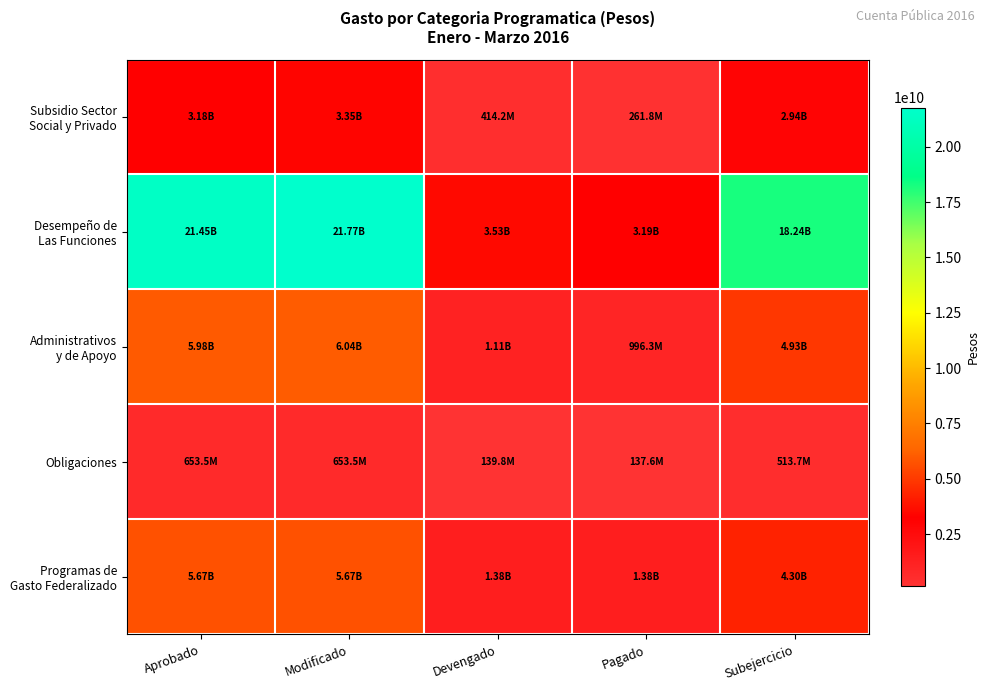

How many distinct data groups are displayed?

5